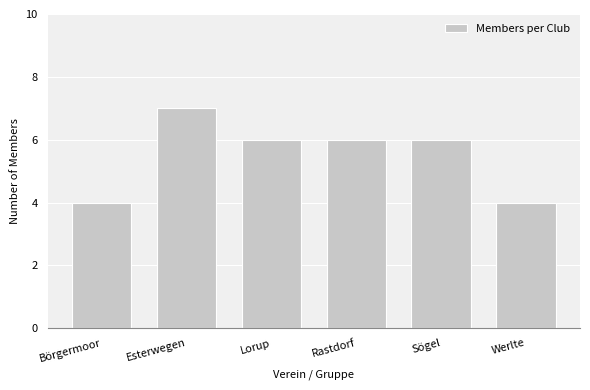

Reading right to left, what are all the values shown in this chart?

4	6	6	6	7	4